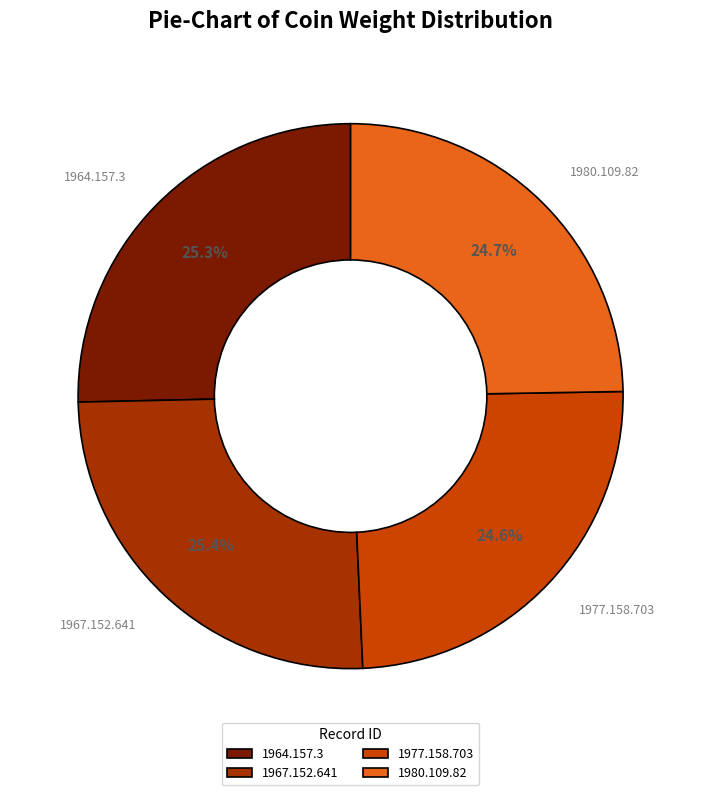

What percentage do 1977.158.703 and 1964.157.3 together represent?

49.9%